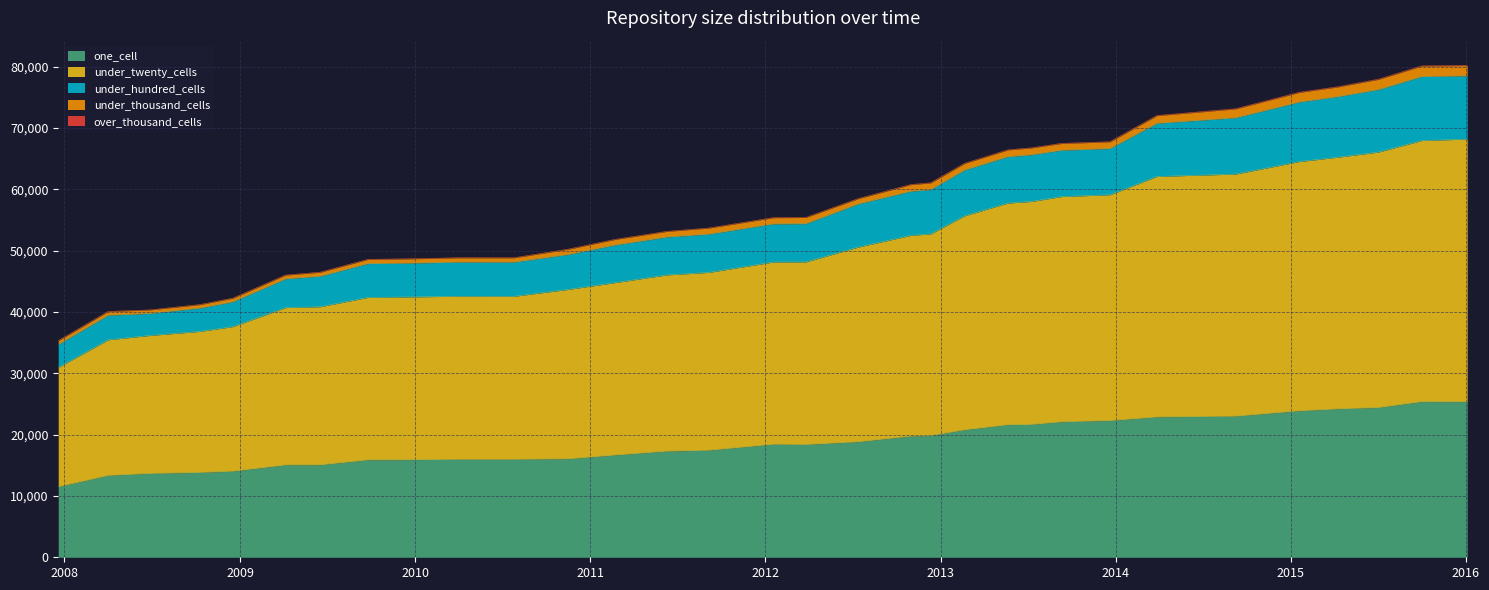

At which category does under_twenty_cells reach its first local peak?

2010-04-01